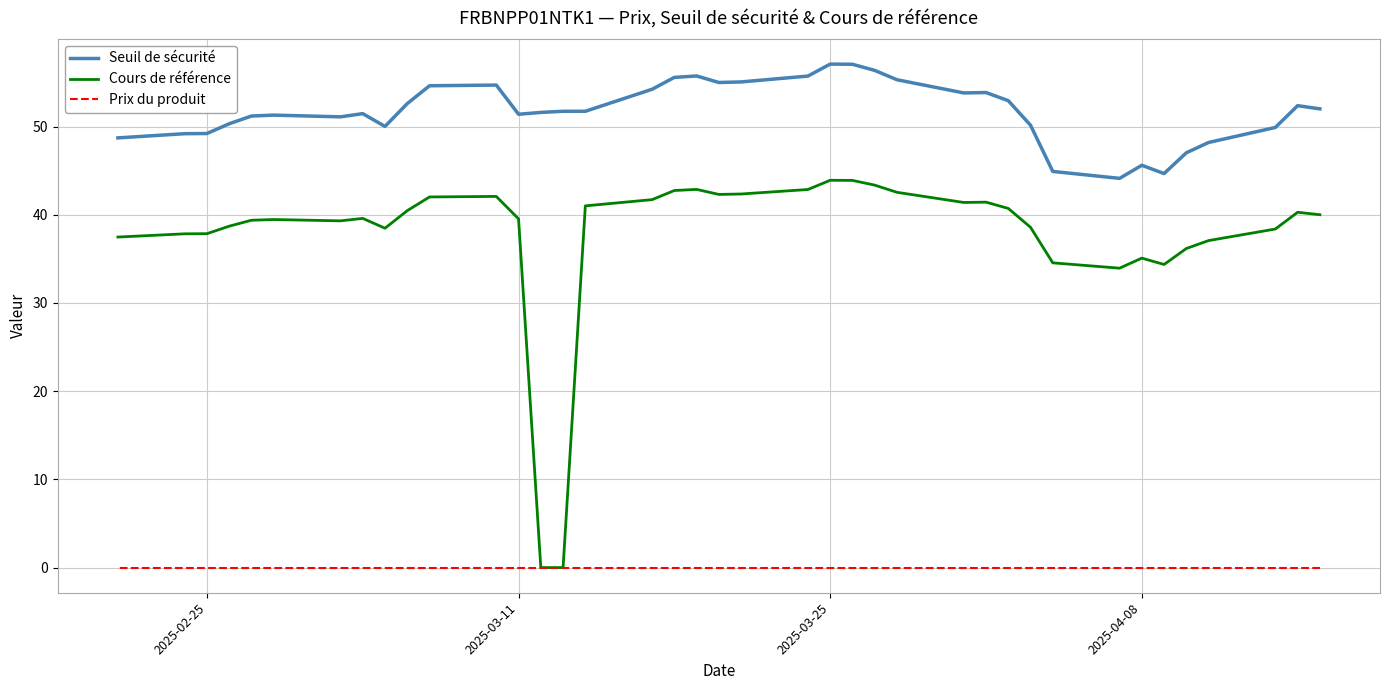

Where is Prix du produit nearest to the value 0?

2025-02-25